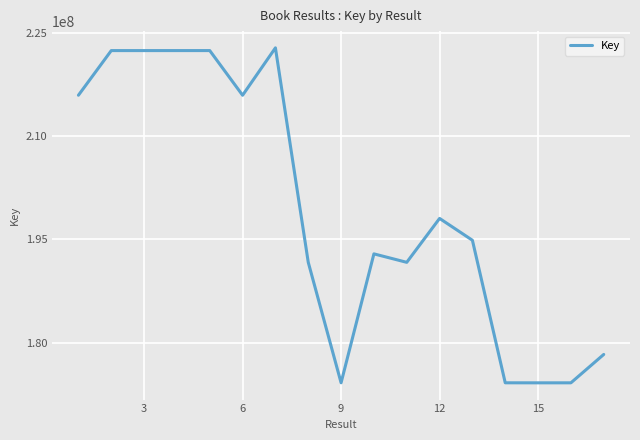

What is the difference between the maximum and minimum values?

48644743